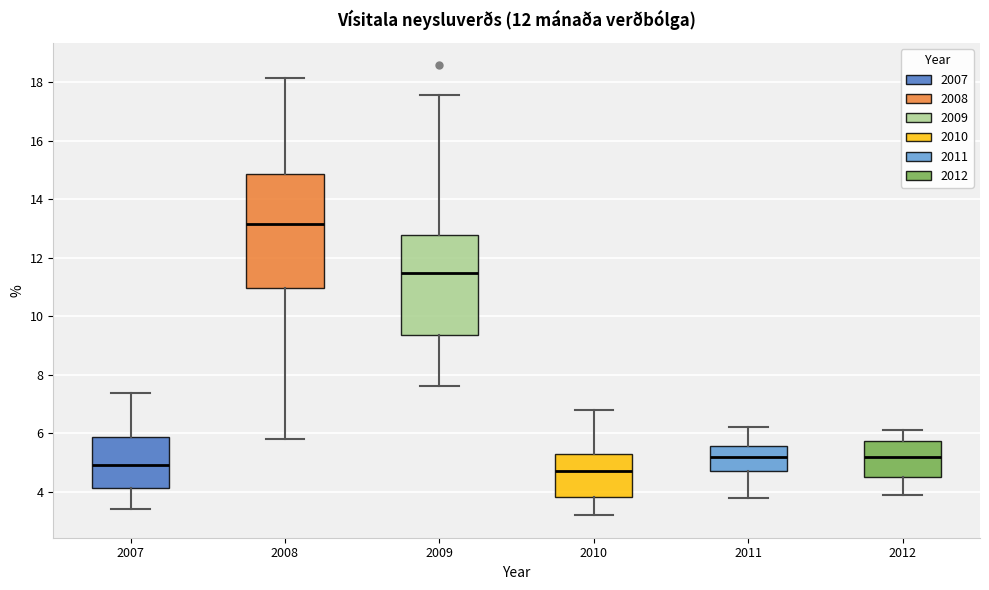

Comparing the boxes themselves (not the whiskers), which one is the tallest?

2008